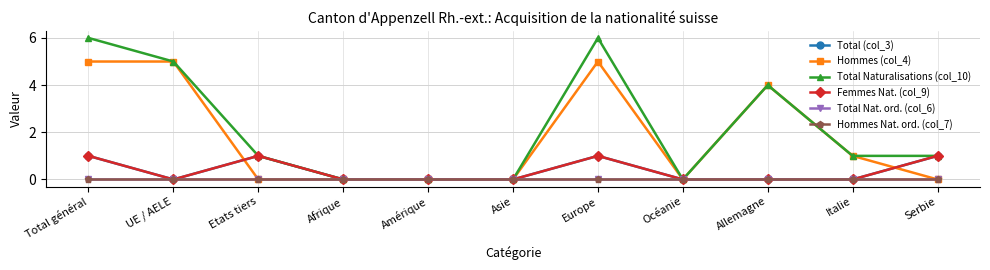

Is the value of Hommes Nat. ord. (col_7) at Amérique greater than the value of Total (col_3) at Serbie?

No